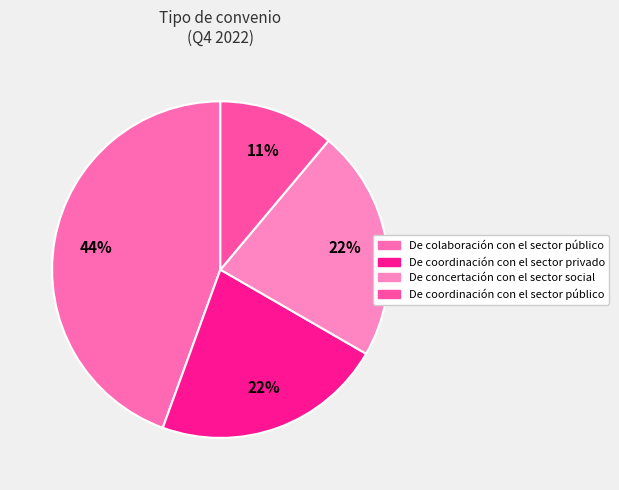

To the nearest percent, what is the average slice percentage?

25%